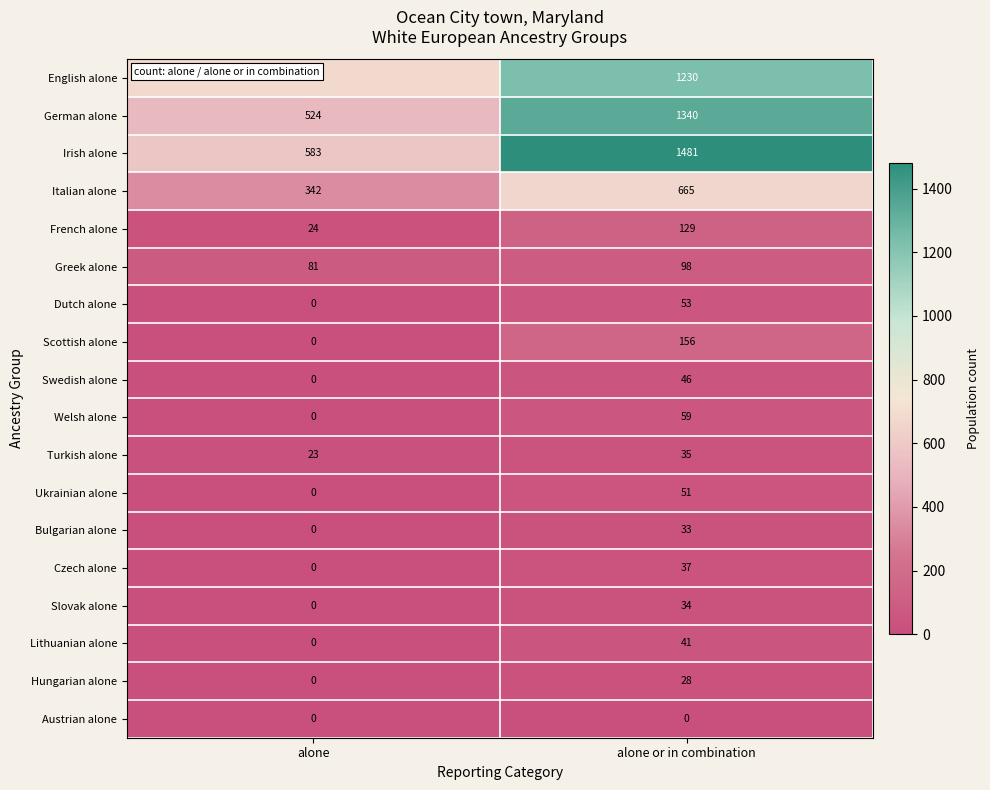

What is the sum of all Bulgarian alone values?

33